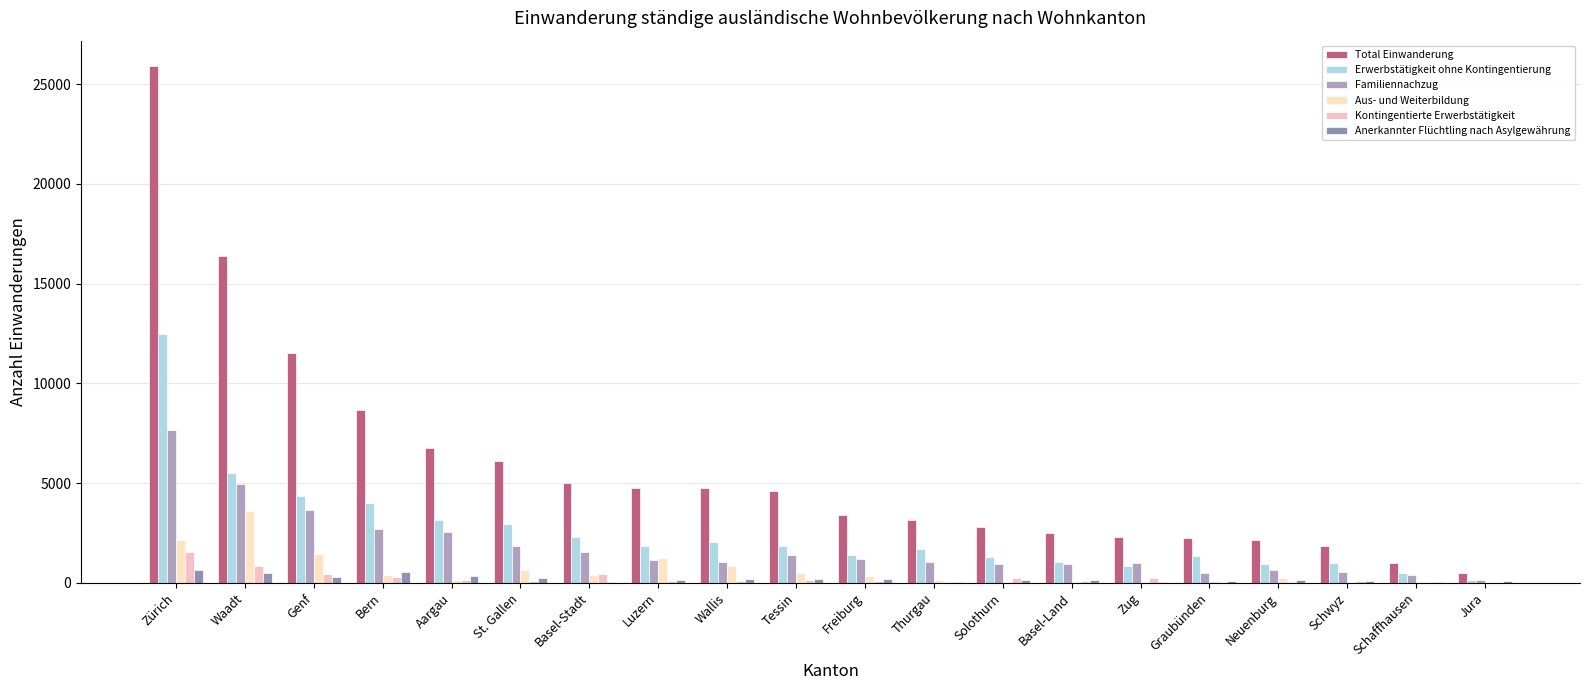

Reading left to right, extract all data points from this chart.

Total Einwanderung: Zürich=25890	Waadt=16379	Genf=11538	Bern=8664	Aargau=6766	St. Gallen=6120	Basel-Stadt=5016	Luzern=4748	Wallis=4736	Tessin=4585	Freiburg=3420	Thurgau=3140	Solothurn=2815	Basel-Land=2476	Zug=2291	Graubünden=2239	Neuenburg=2161	Schwyz=1827	Schaffhausen=1001	Jura=475
Erwerbstätigkeit ohne Kontingentierung: Zürich=12498	Waadt=5479	Genf=4338	Bern=3989	Aargau=3165	St. Gallen=2968	Basel-Stadt=2316	Luzern=1841	Wallis=2053	Tessin=1859	Freiburg=1413	Thurgau=1674	Solothurn=1267	Basel-Land=1032	Zug=834	Graubünden=1354	Neuenburg=931	Schwyz=968	Schaffhausen=483	Jura=154
Familiennachzug: Zürich=7637	Waadt=4943	Genf=3648	Bern=2700	Aargau=2538	St. Gallen=1840	Basel-Stadt=1565	Luzern=1164	Wallis=1064	Tessin=1394	Freiburg=1173	Thurgau=1057	Solothurn=917	Basel-Land=934	Zug=968	Graubünden=485	Neuenburg=647	Schwyz=546	Schaffhausen=376	Jura=162
Aus- und Weiterbildung: Zürich=2161	Waadt=3596	Genf=1432	Bern=403	Aargau=134	St. Gallen=638	Basel-Stadt=394	Luzern=1250	Wallis=822	Tessin=492	Freiburg=340	Thurgau=117	Solothurn=36	Basel-Land=42	Zug=48	Graubünden=73	Neuenburg=245	Schwyz=11	Schaffhausen=14	Jura=6
Kontingentierte Erwerbstätigkeit: Zürich=1560	Waadt=852	Genf=454	Bern=301	Aargau=144	St. Gallen=99	Basel-Stadt=450	Luzern=106	Wallis=72	Tessin=141	Freiburg=76	Thurgau=44	Solothurn=242	Basel-Land=69	Zug=247	Graubünden=44	Neuenburg=59	Schwyz=78	Schaffhausen=26	Jura=9
Anerkannter Flüchtling nach Asylgewährung: Zürich=644	Waadt=501	Genf=306	Bern=554	Aargau=354	St. Gallen=257	Basel-Stadt=56	Luzern=154	Wallis=201	Tessin=176	Freiburg=190	Thurgau=50	Solothurn=159	Basel-Land=160	Zug=61	Graubünden=110	Neuenburg=145	Schwyz=105	Schaffhausen=54	Jura=95